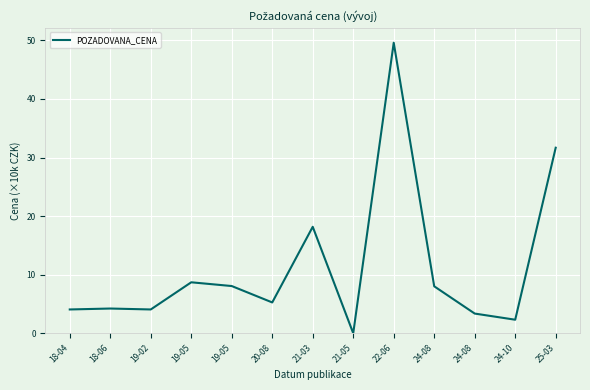

What is the ratio of the value at 18-04 to the value at 18-06?

1.0